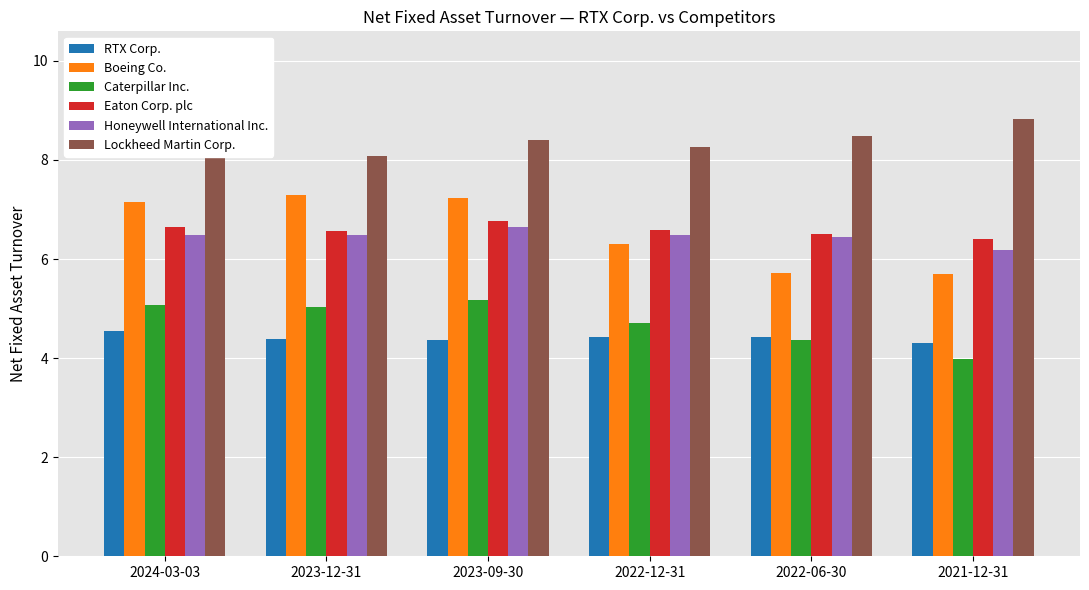

What is the maximum value shown in the chart?

8.8